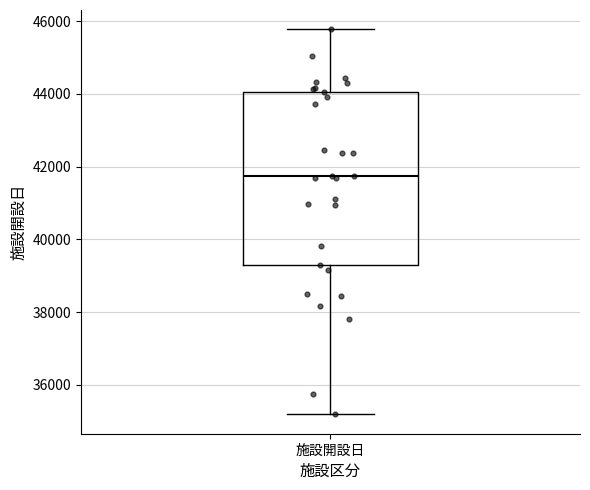

Where does the upper whisker of the box for 施設開設日 end on the y-axis? The values are not printed on the chart, so give them approximately, as read against the axis.

45800